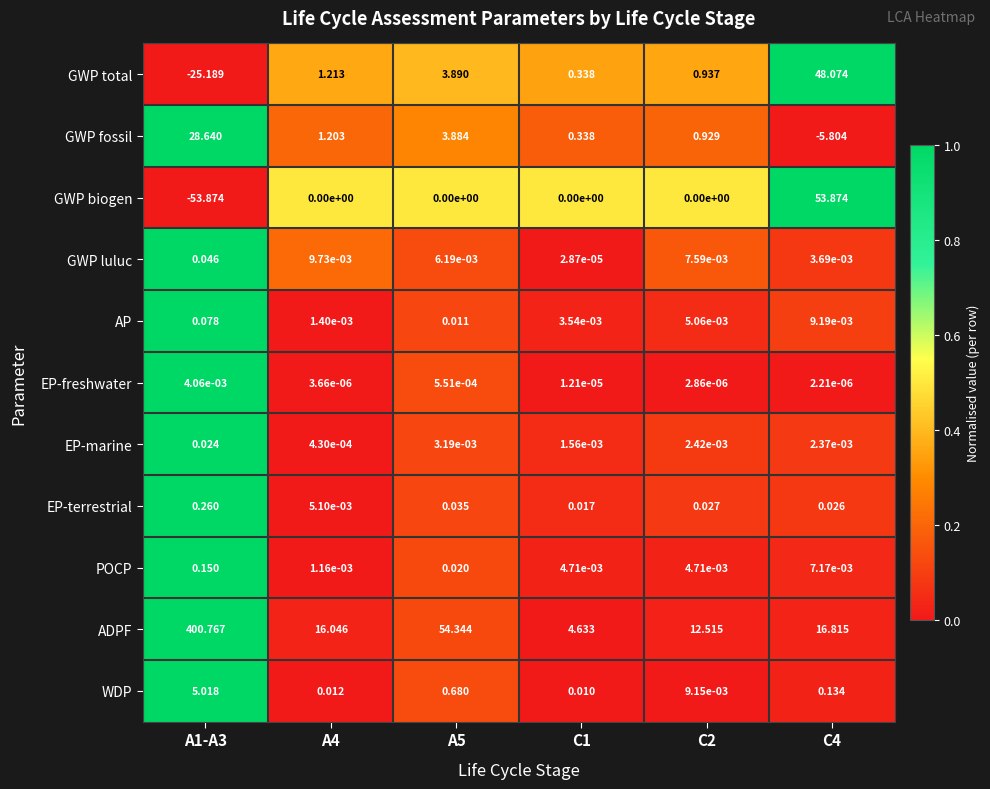

How many negative values does the GWP fossil series have?

1